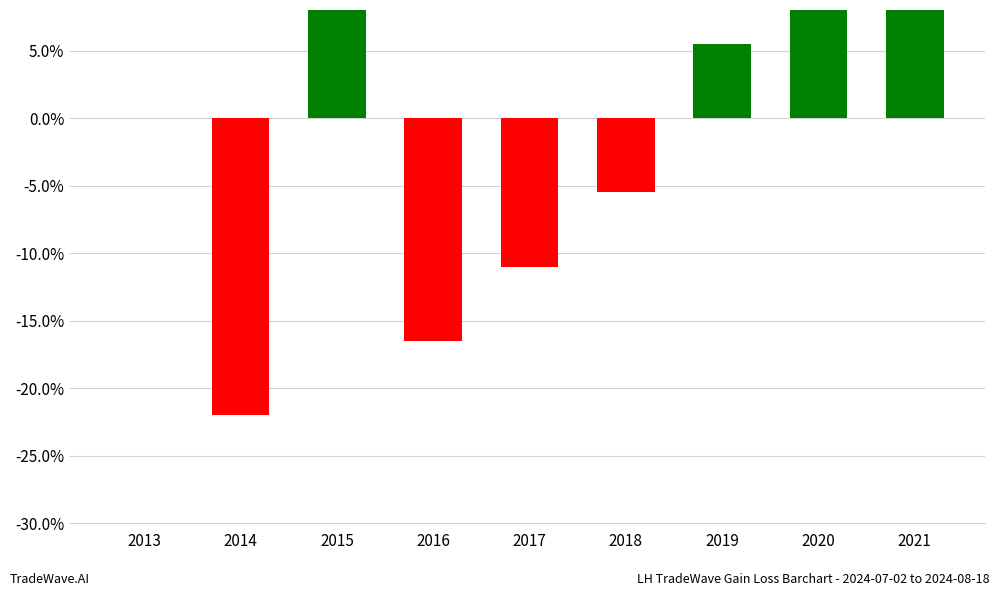

How many distinct data groups are displayed?

1